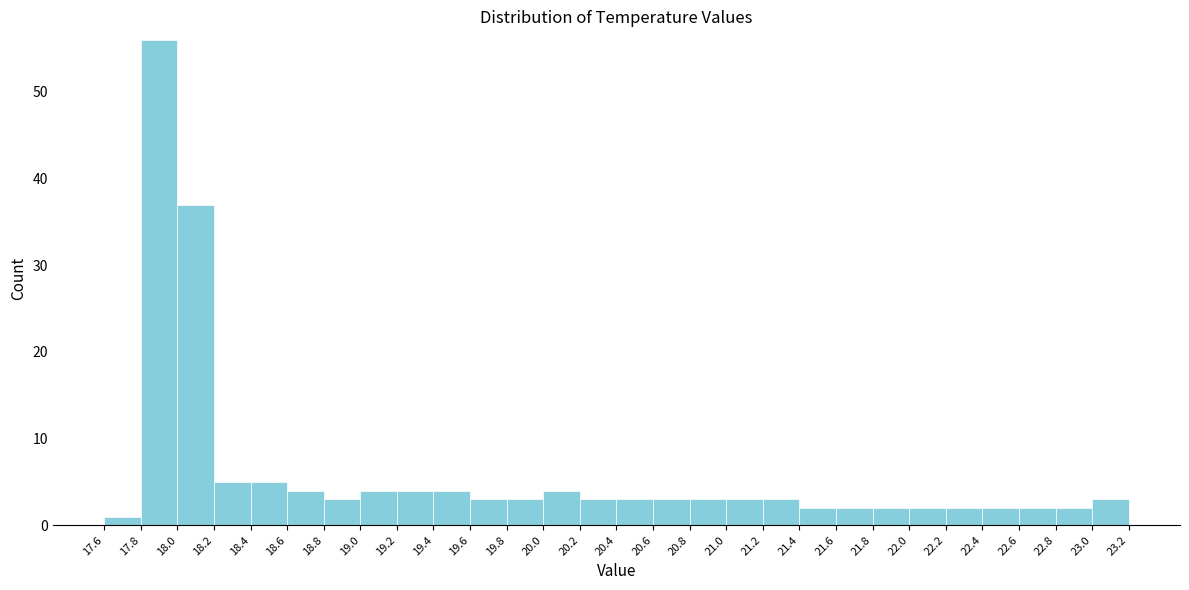

What is the height of the bar covering 17.8 to 18.0 on the x-axis? The values are not printed on the chart, so give them approximately, as read against the axis.

56